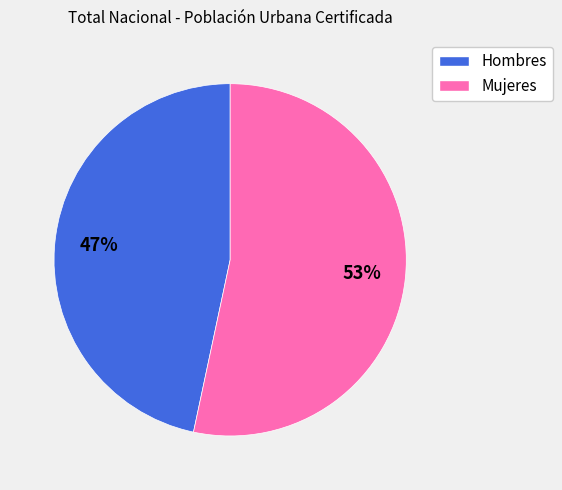

Is there a majority slice in this chart?

Yes